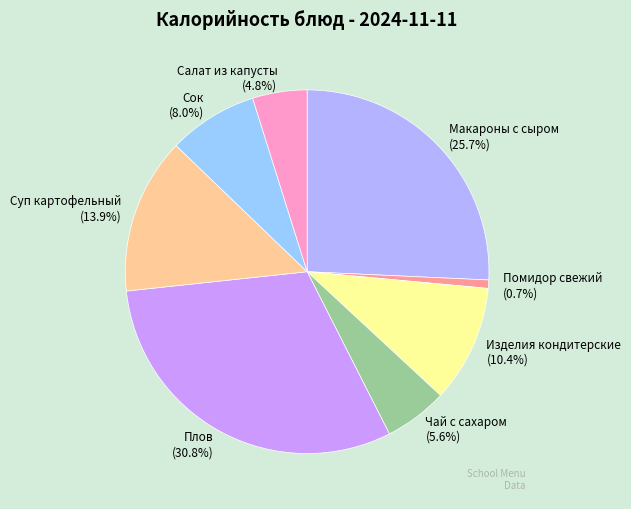

True or false: Чай с сахаром accounts for 1% of the total.

False